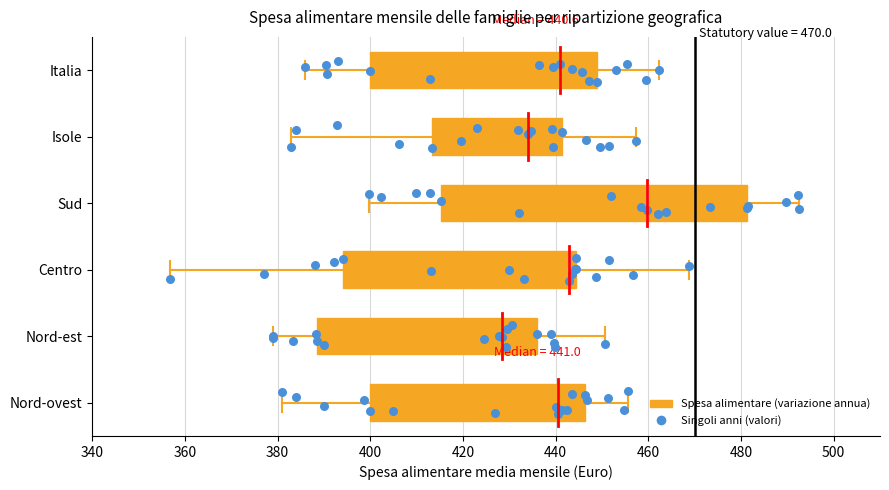

Which box is the widest, from its left edge to its right edge?

Sud